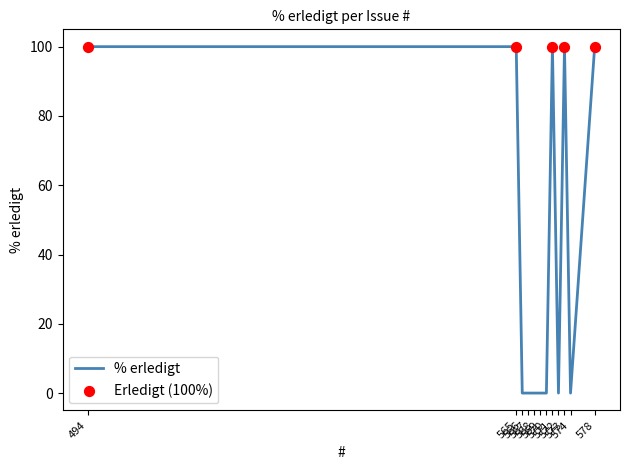

What is the maximum value shown in the chart?

100